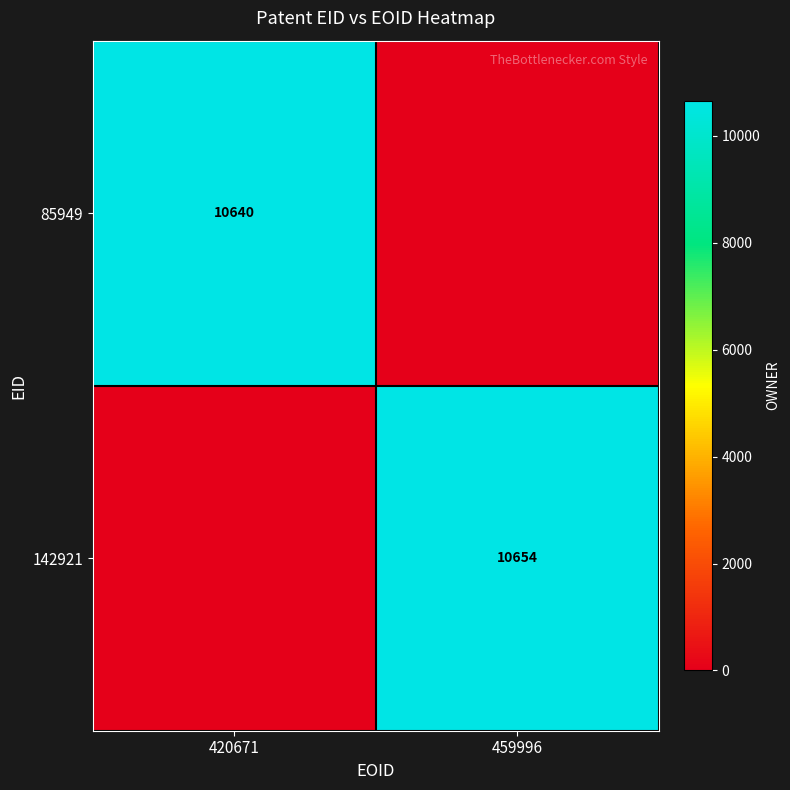

Is it true that 142921 equals 10654 at 459996?

True